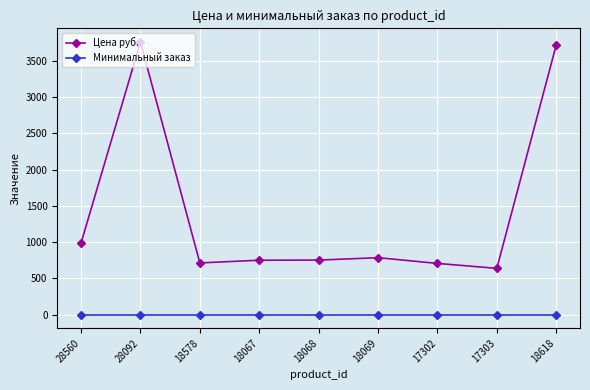

List the series in order of their peak value, highest first.

Цена руб., Минимальный заказ